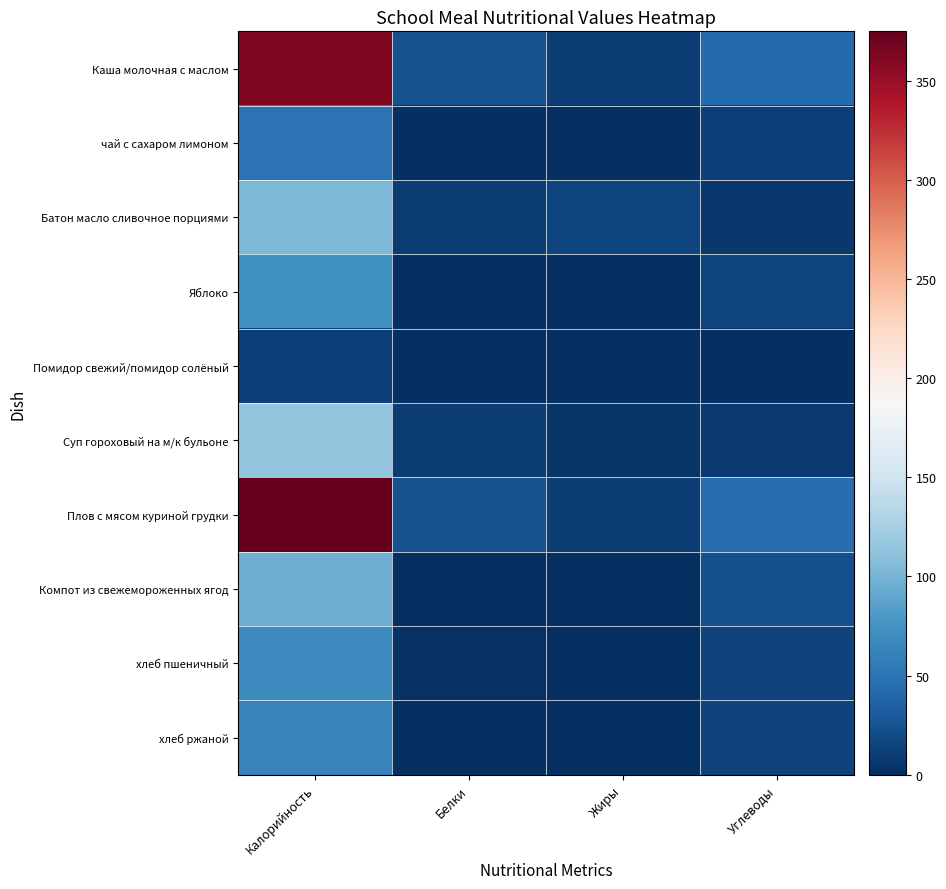

Reading left to right, what are all the values shown in this chart?

Каша молочная с маслом: Калорийность=363.1	Белки=24.4	Жиры=10.7	Углеводы=42.3
чай с сахаром лимоном: Калорийность=49.7	Белки=0.0	Жиры=0.0	Углеводы=12.3
Батон масло сливочное порциями: Калорийность=103.0	Белки=9.8	Жиры=16.1	Углеводы=6.4
Яблоко: Калорийность=72.3	Белки=1.4	Жиры=0.3	Углеводы=16.0
Помидор свежий/помидор солёный: Калорийность=12.8	Белки=0.0	Жиры=0.0	Углеводы=0.0
Суп гороховый на м/к бульоне: Калорийность=114.3	Белки=8.9	Жиры=5.0	Углеводы=8.7
Плов с мясом куриной грудки: Калорийность=374.9	Белки=24.4	Жиры=10.7	Углеводы=45.3
Компот из свежемороженных ягод: Калорийность=96.0	Белки=0.3	Жиры=0.0	Углеводы=23.1
хлеб пшеничный: Калорийность=69.3	Белки=2.3	Жиры=0.2	Углеводы=14.6
хлеб ржаной: Калорийность=63.5	Белки=1.0	Жиры=0.2	Углеводы=13.8